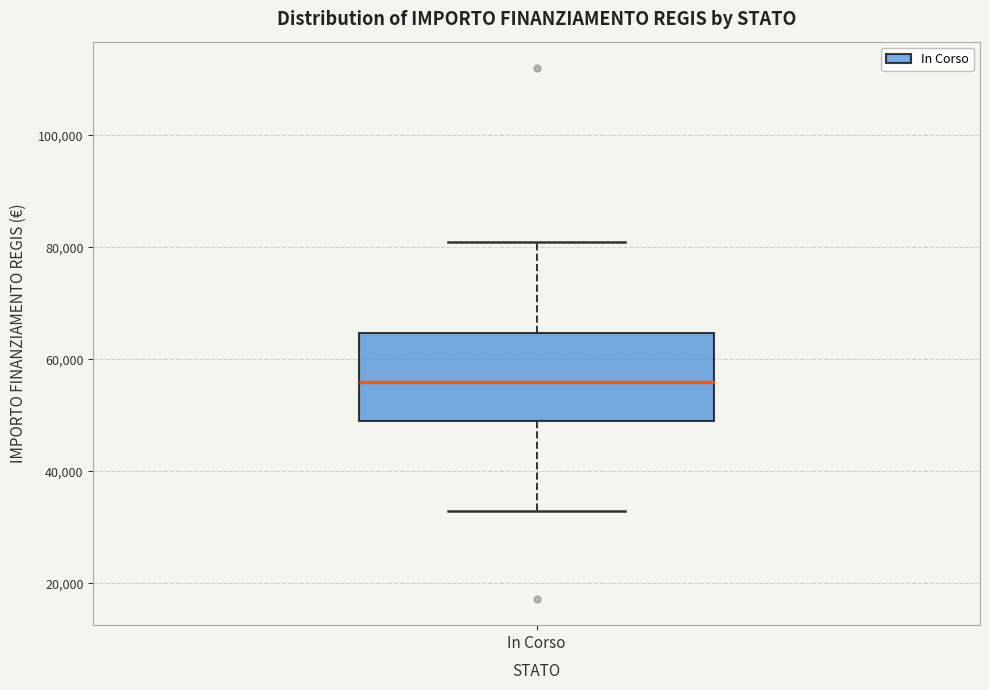

Where is the lower edge of the box for In Corso on the y-axis? The values are not printed on the chart, so give them approximately, as read against the axis.

50000